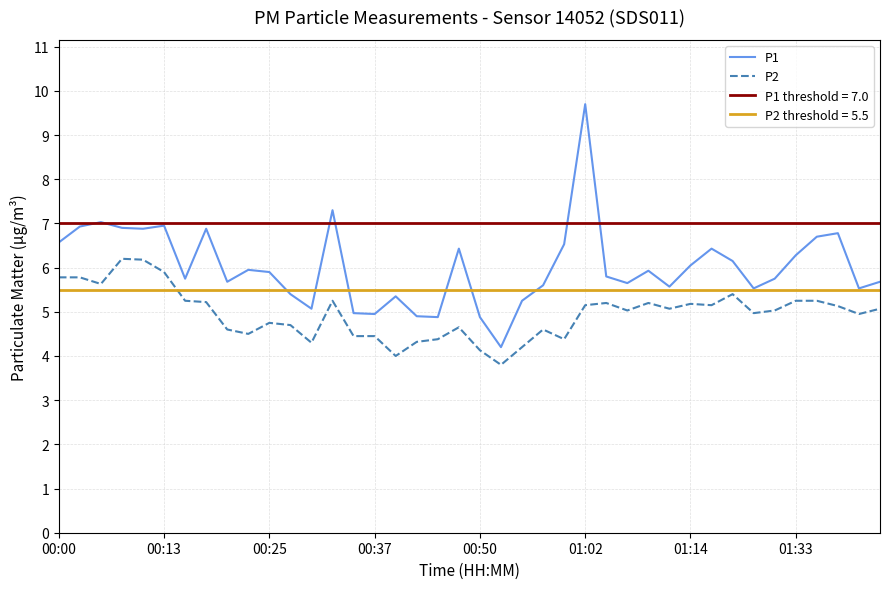

The P2 series shows 4.1 at 00:50. True or false?

True